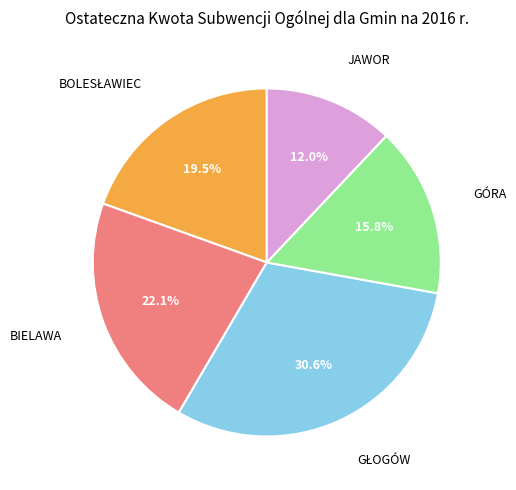

To the nearest percent, what portion does BIELAWA represent?

22%